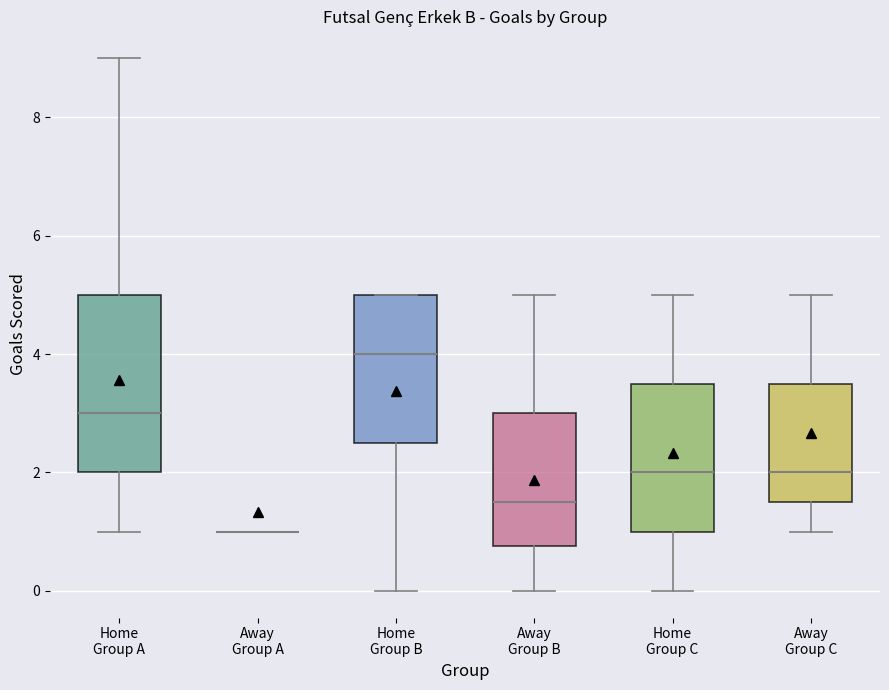

Which box is the tallest, from its lower edge to its upper edge?

Home Group A